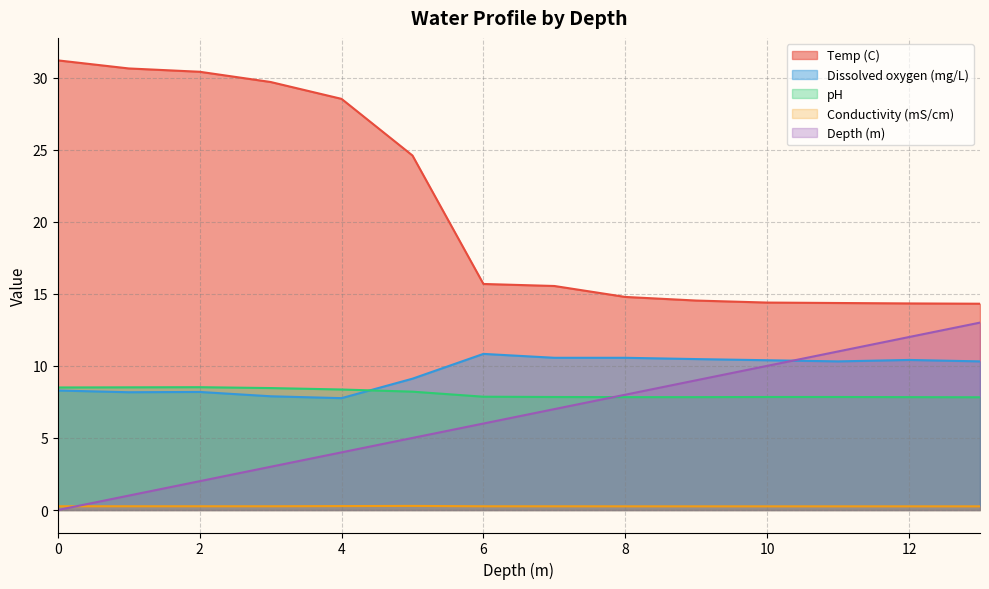

True or false: Depth (m) has more than 2 points higher than both neighbors.

False